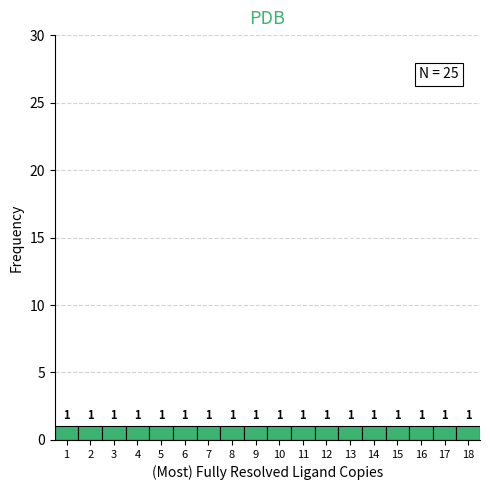

Reading left to right, list every bar in this chart as the range it spans on the x-axis followed by its height.

0.5 to 1.5: 1
1.5 to 2.5: 1
2.5 to 3.5: 1
3.5 to 4.5: 1
4.5 to 5.5: 1
5.5 to 6.5: 1
6.5 to 7.5: 1
7.5 to 8.5: 1
8.5 to 9.5: 1
9.5 to 10.5: 1
10.5 to 11.5: 1
11.5 to 12.5: 1
12.5 to 13.5: 1
13.5 to 14.5: 1
14.5 to 15.5: 1
15.5 to 16.5: 1
16.5 to 17.5: 1
17.5 to 18.5: 1